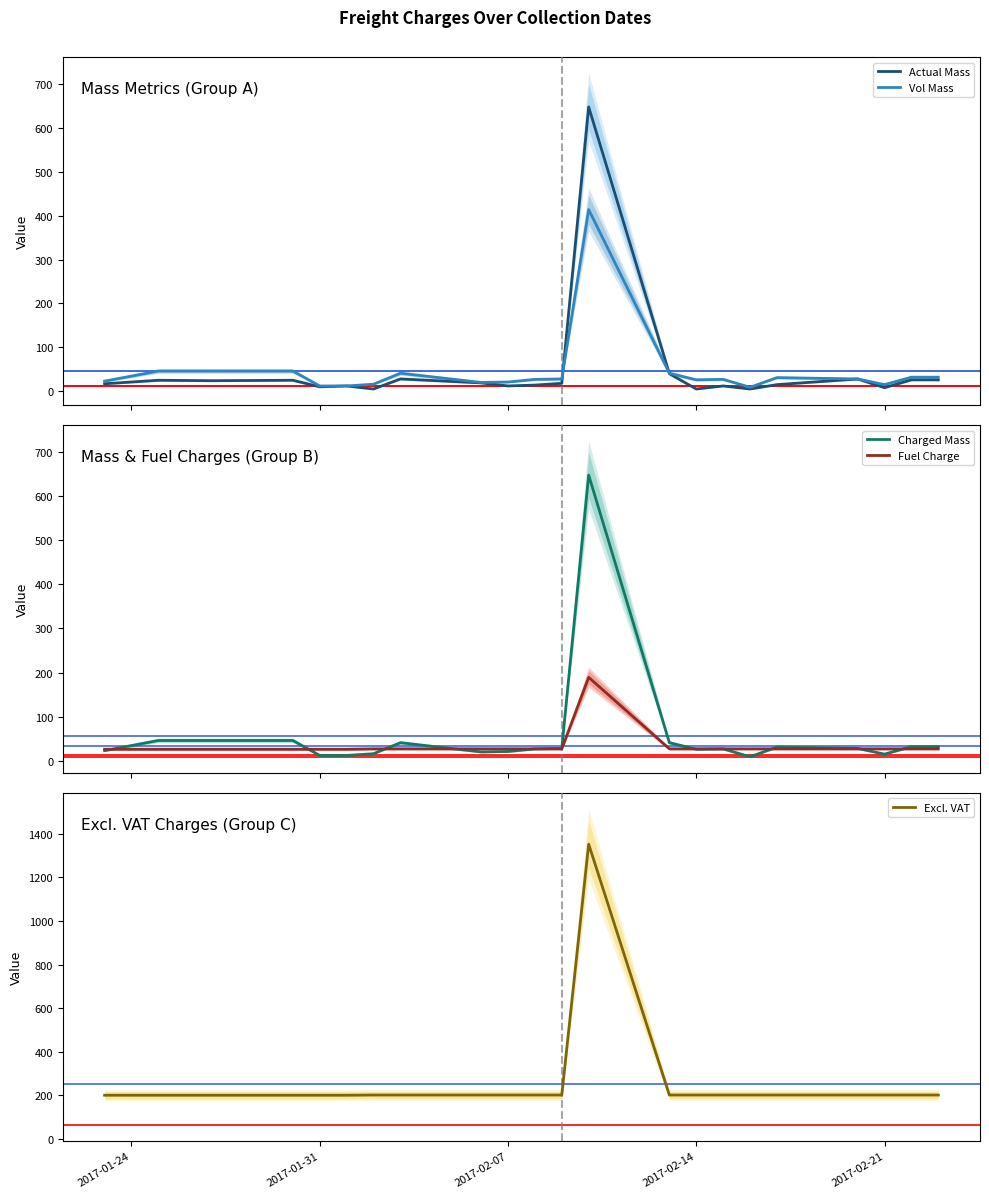

What is the maximum value shown in the chart?

1352.6